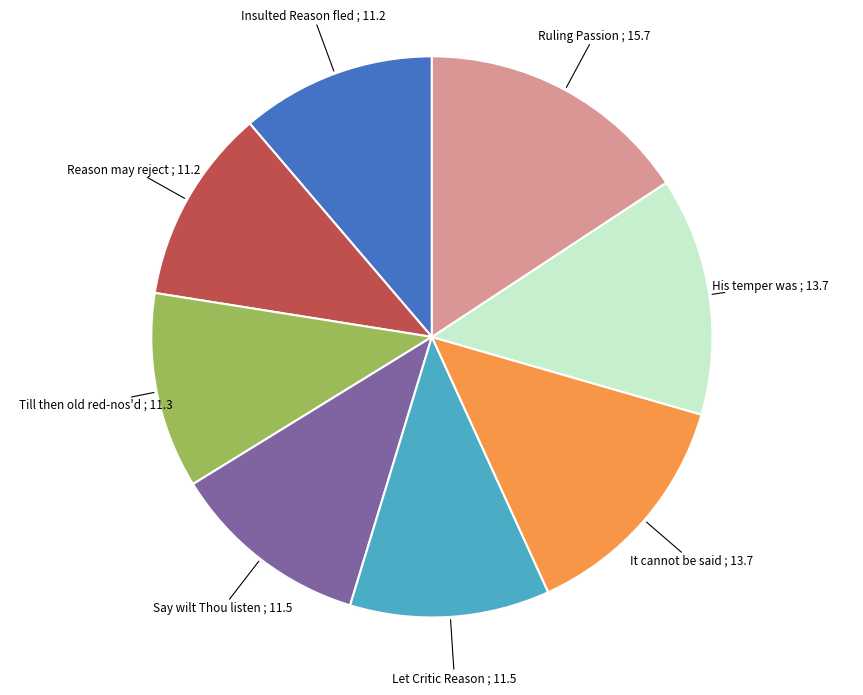

Is there any slice that represents more than half of the pie?

No